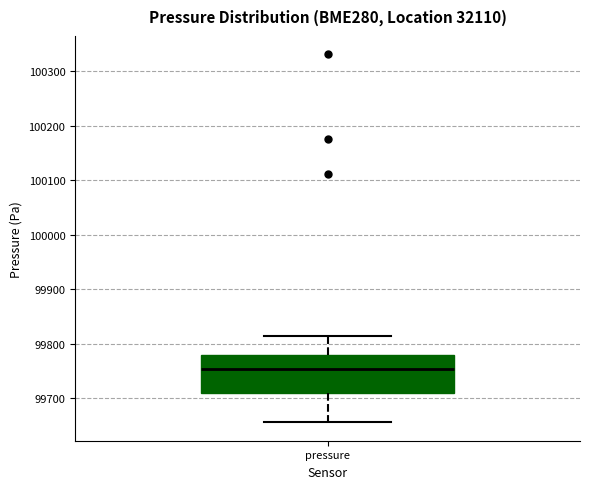

Where is the lower edge of the box for pressure on the y-axis? The values are not printed on the chart, so give them approximately, as read against the axis.

99710